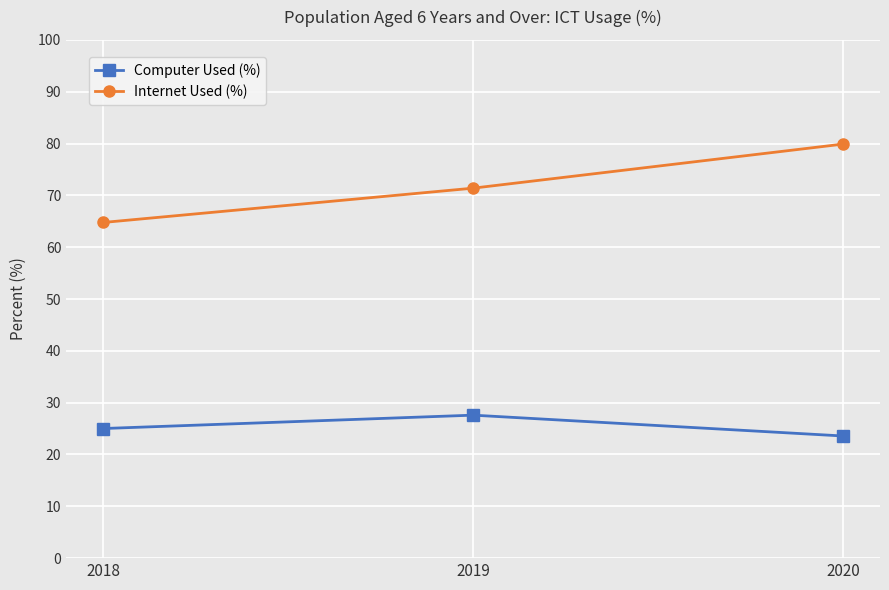

Reading left to right, what are all the values shown in this chart?

Computer Used (%): 25.0	27.6	23.6
Internet Used (%): 64.8	71.4	79.9